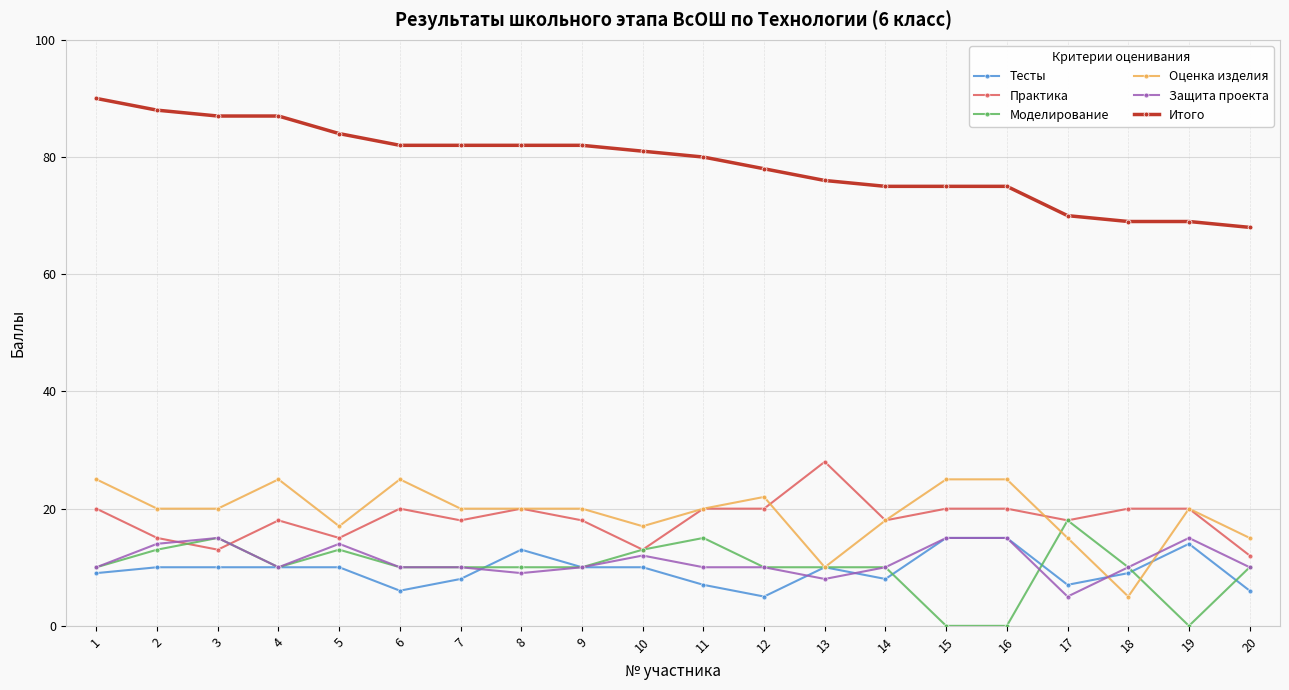

Does the chart have visible grid lines?

Yes